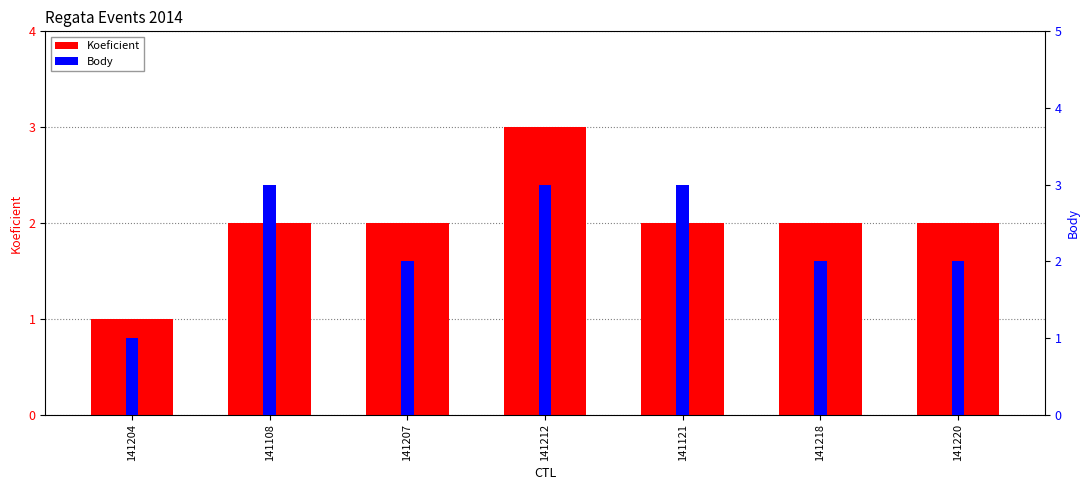

At which label does Koeficient reach its minimum?

141204